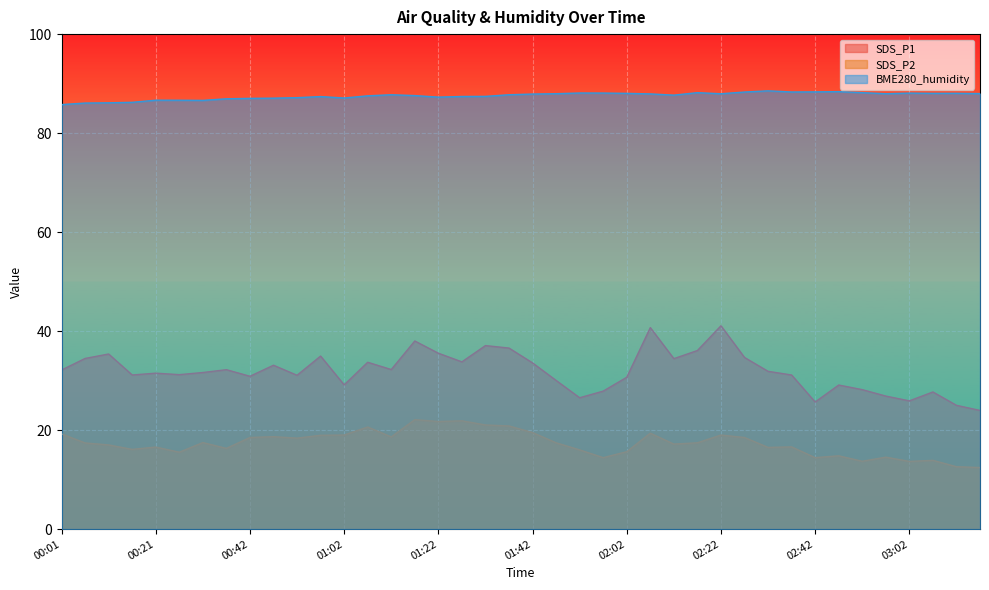

True or false: BME280_humidity and SDS_P2 cross at least once.

False